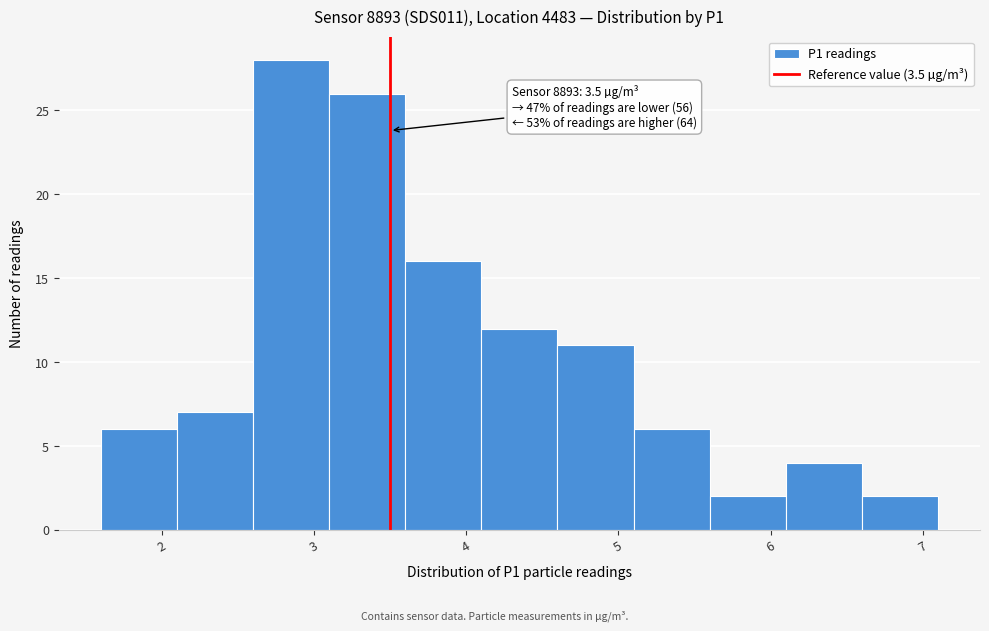

Over which range of the x-axis is the bar tallest?

2.6 to 3.1